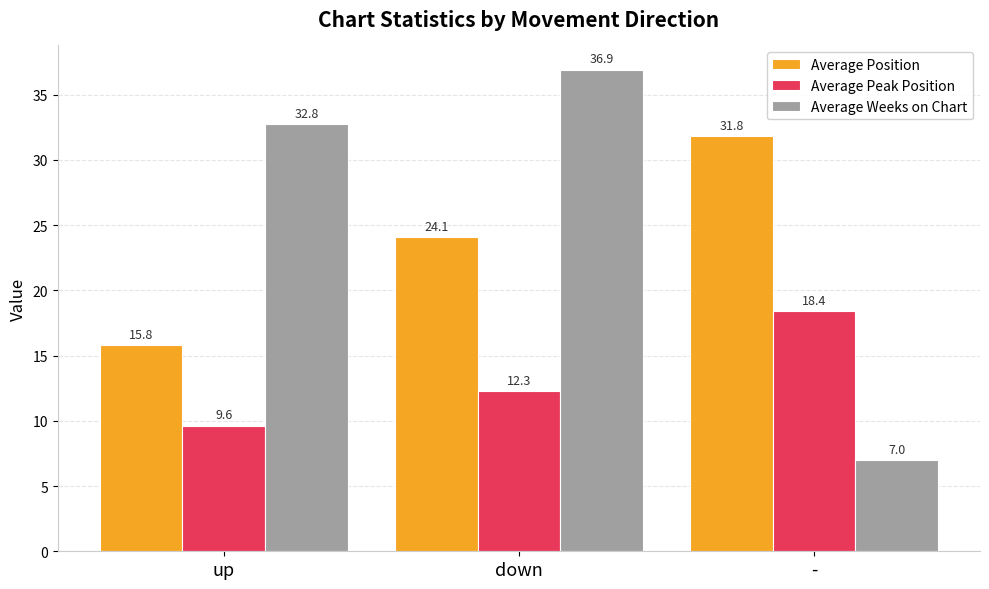

Reading left to right, extract all data points from this chart.

Average Position: up=15.8	down=24.1	-=31.8
Average Peak Position: up=9.6	down=12.3	-=18.4
Average Weeks on Chart: up=32.8	down=36.9	-=7.0